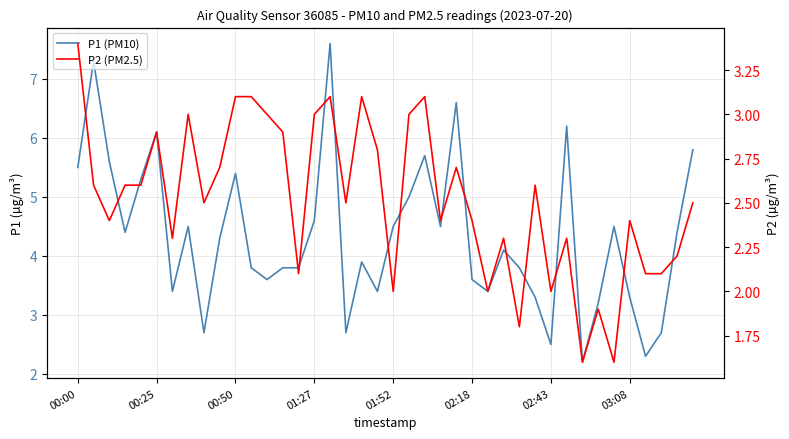

What is the spread (max minus min) of values at 29?

0.7